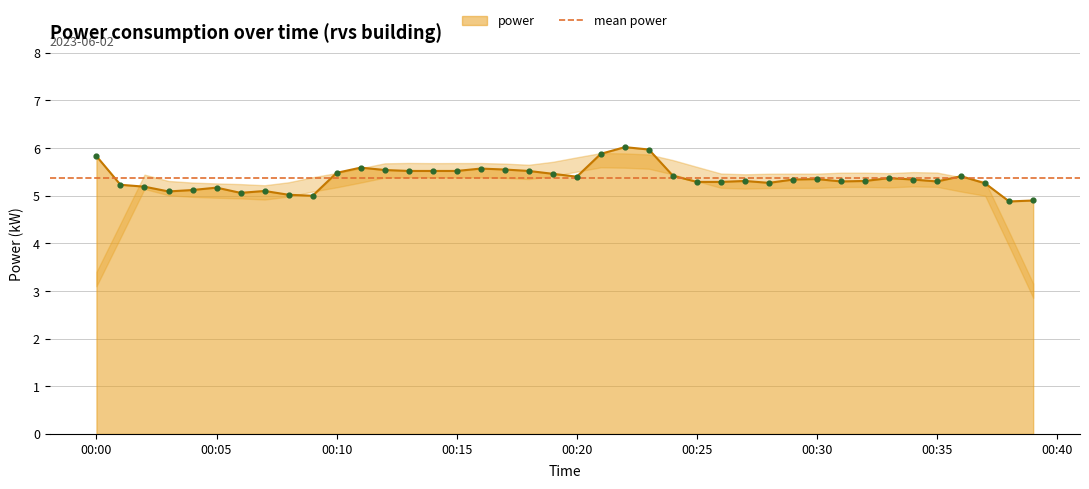

True or false: power has a value of 1.9 at 00:10.

False